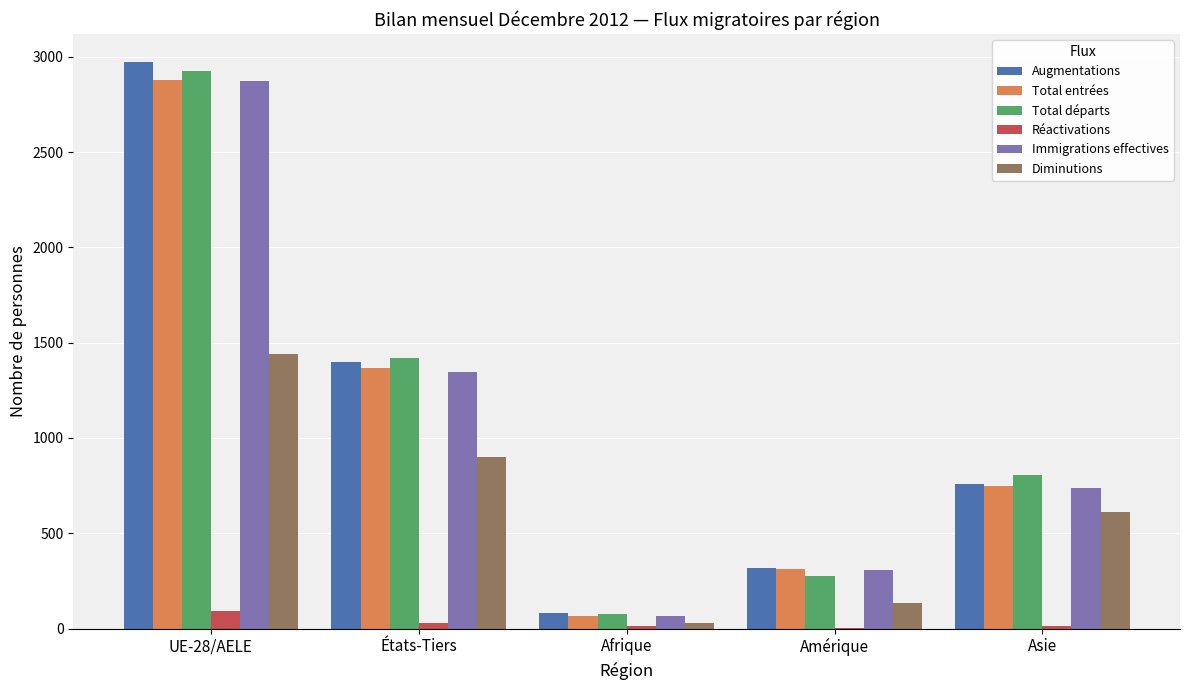

Between Afrique and Amérique, which series saw the biggest shift?

Total entrées